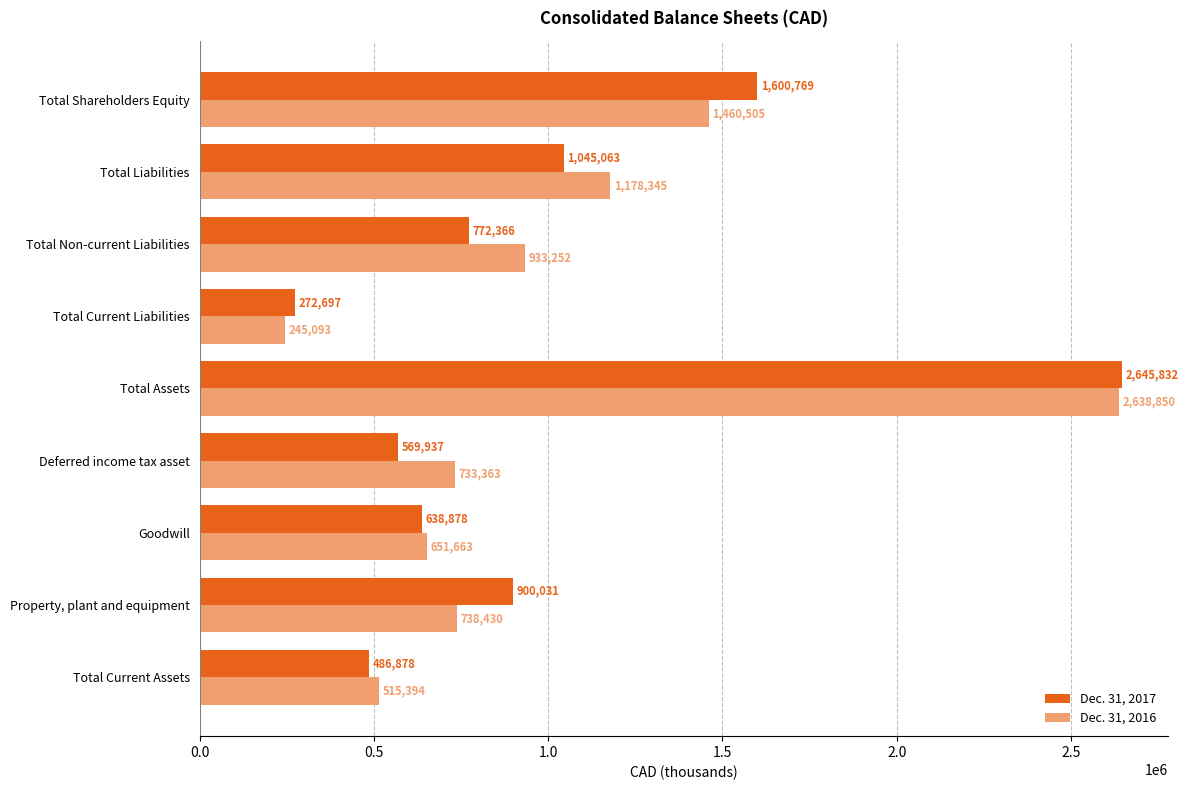

Is it true that Dec. 31, 2017 equals 428757 at Property, plant and equipment?

False